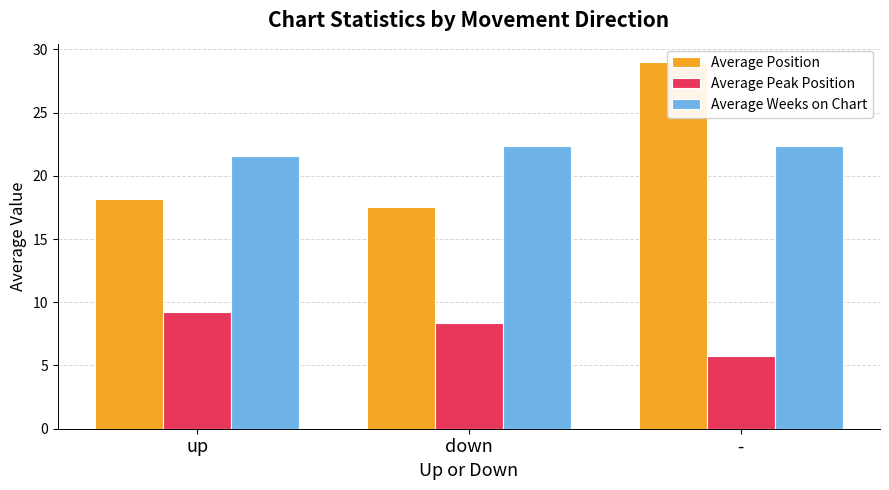

The value of Average Position at down is 9.7. True or false?

False